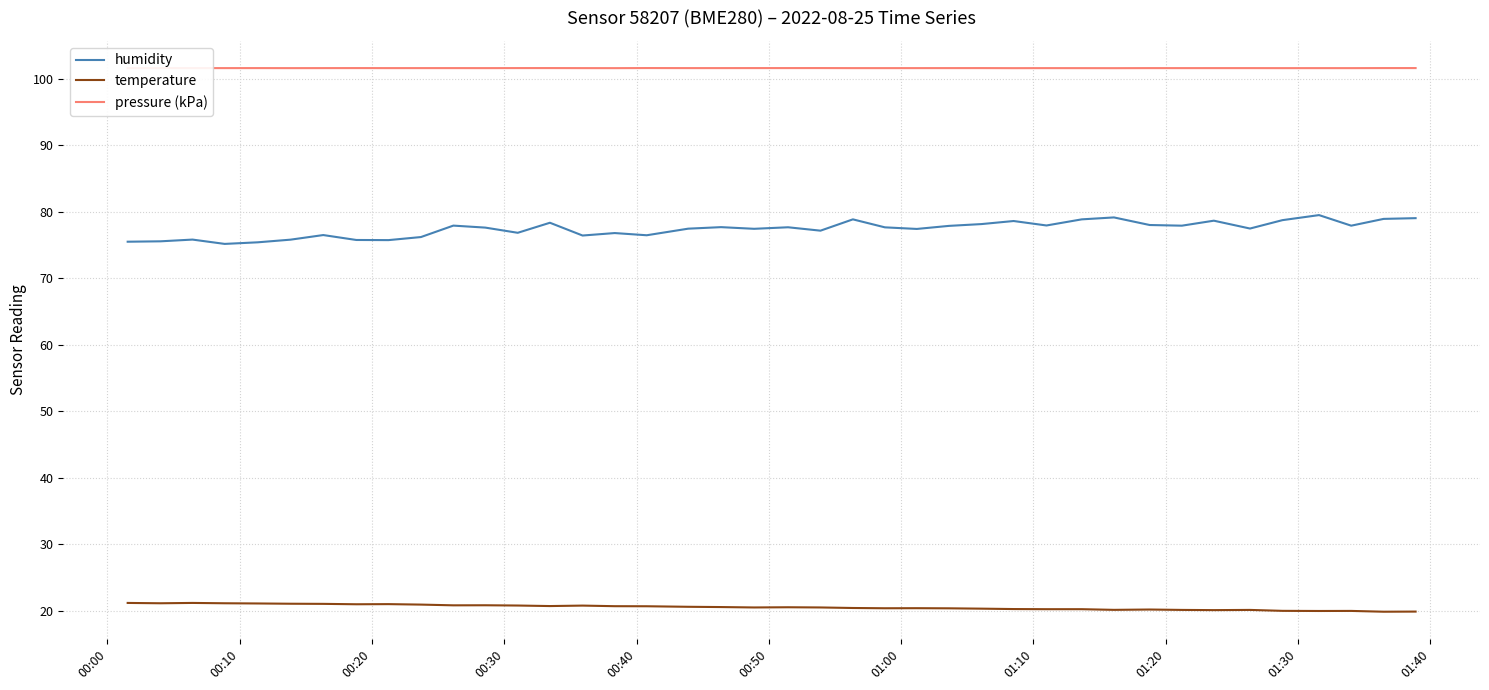

Rank the series by their average value, from highest to lowest.

pressure (kPa), humidity, temperature